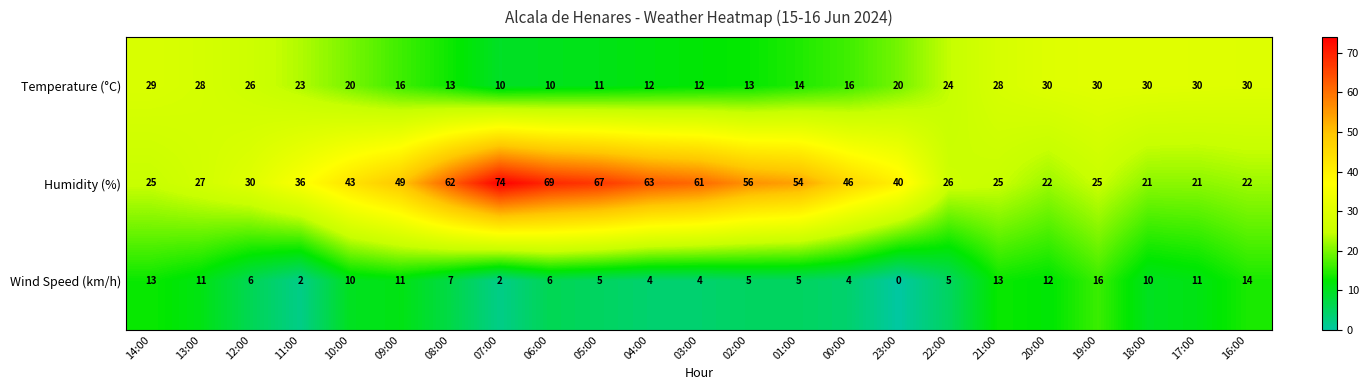

How many values in the Humidity (%) series are below 40?

11